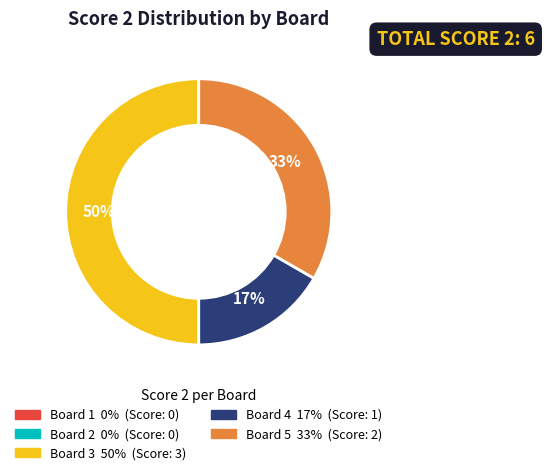

To the nearest percent, what percentage of the pie is Board 5?

33%